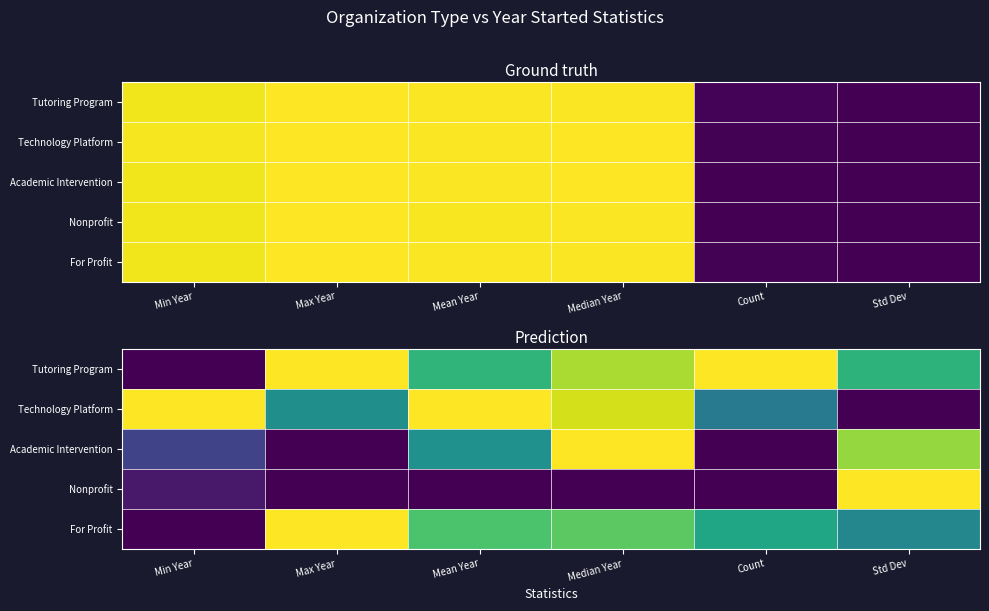

How many categories are shown in the chart?

6